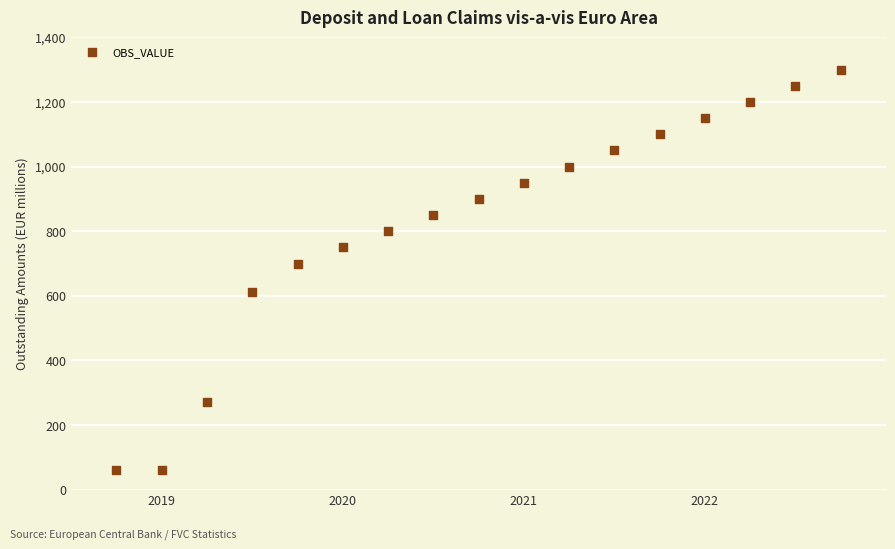

What is the range of Y values (max minus min)?

1239